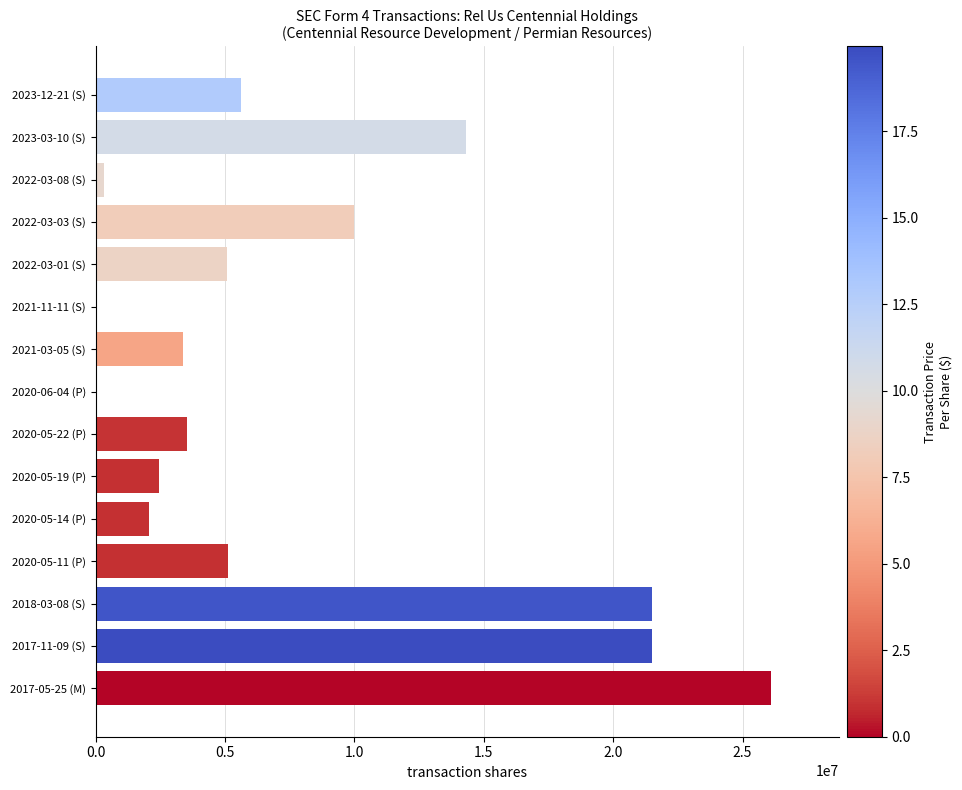

Are the bars horizontal?

Yes